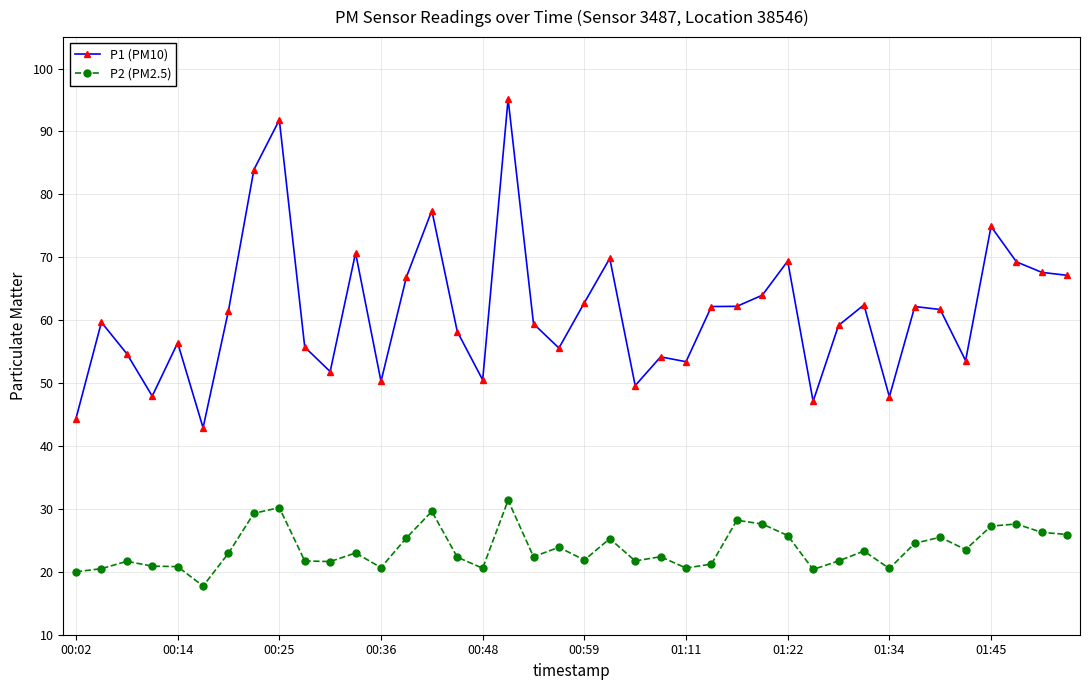

How many data points in P1 (PM10) are above 61?

20